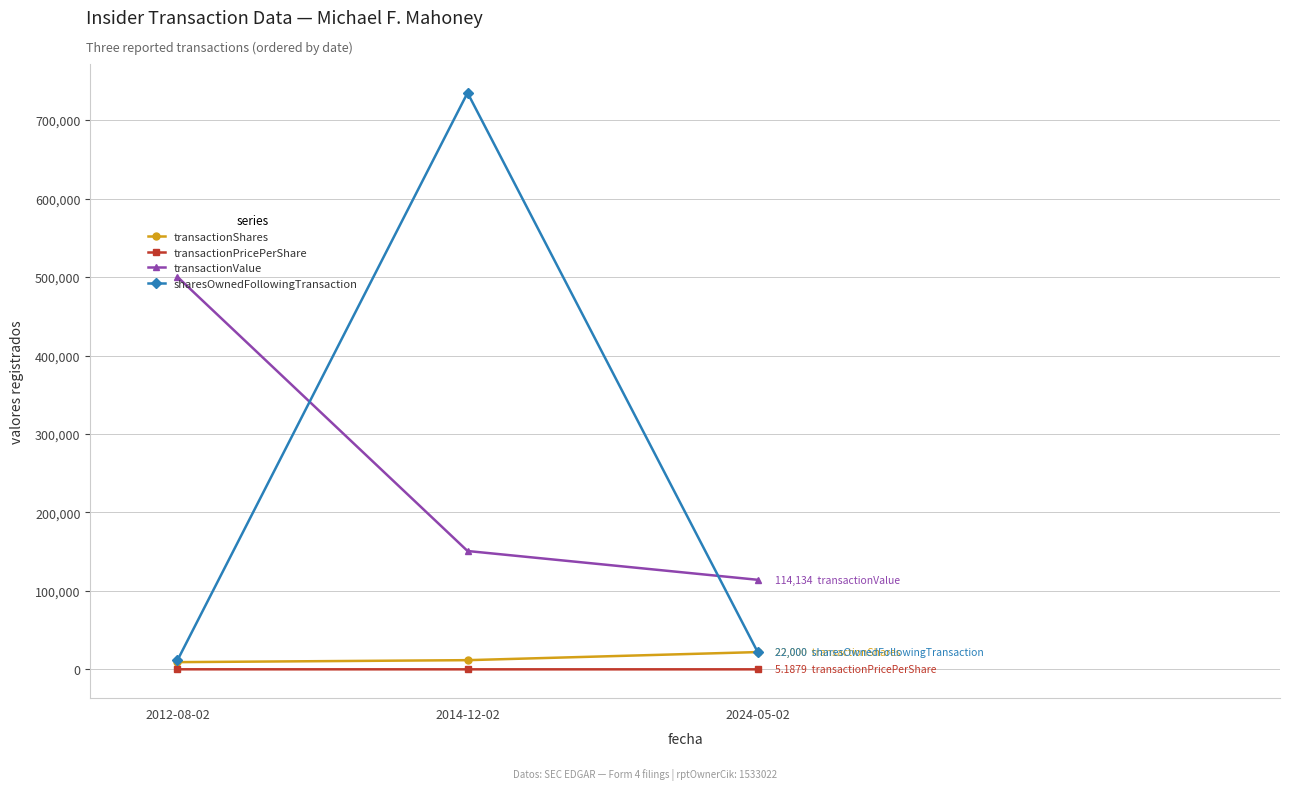

Is it true that transactionPricePerShare equals 5.2 at 2024-05-02?

True